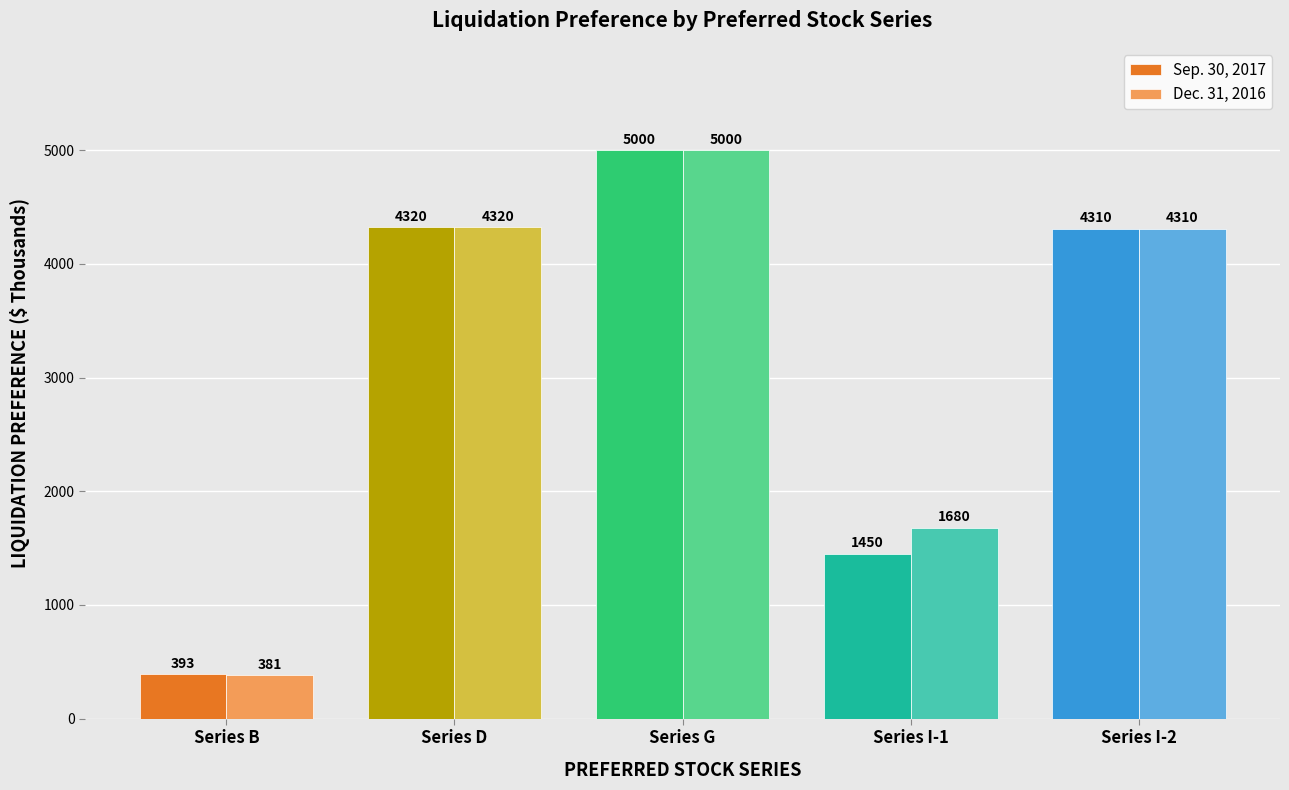

Where is Sep. 30, 2017 nearest to the value 2696?

Series I-1